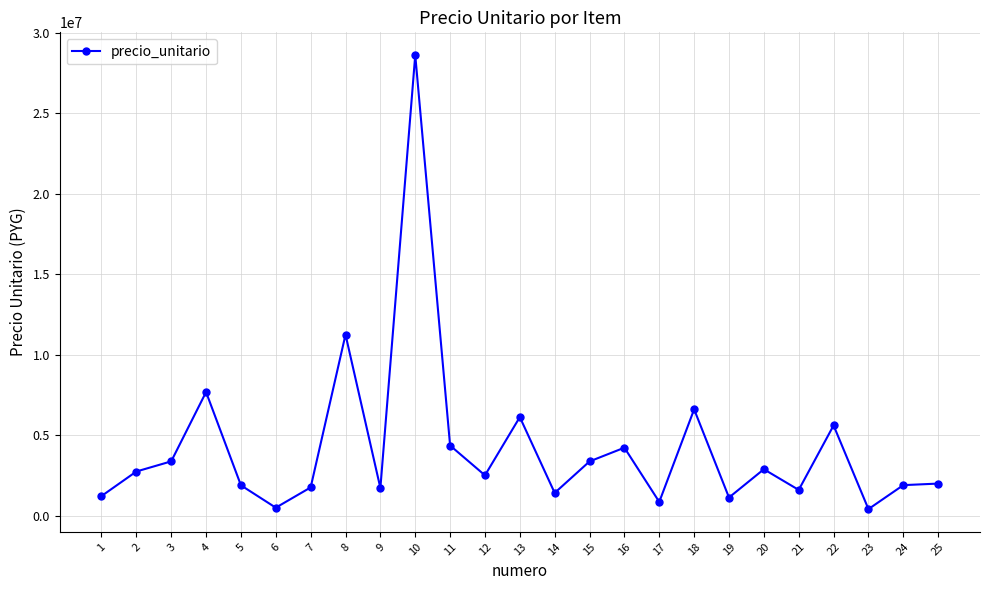

Does the chart display data point markers on the line(s)?

Yes